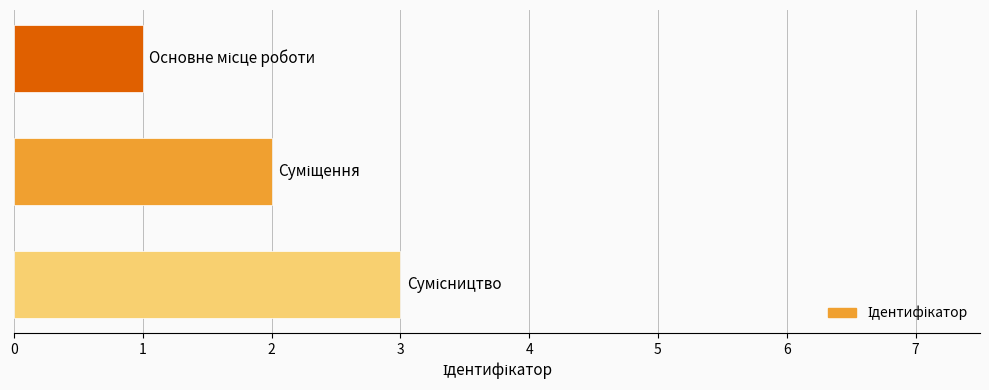

What is the sum of all values?

6